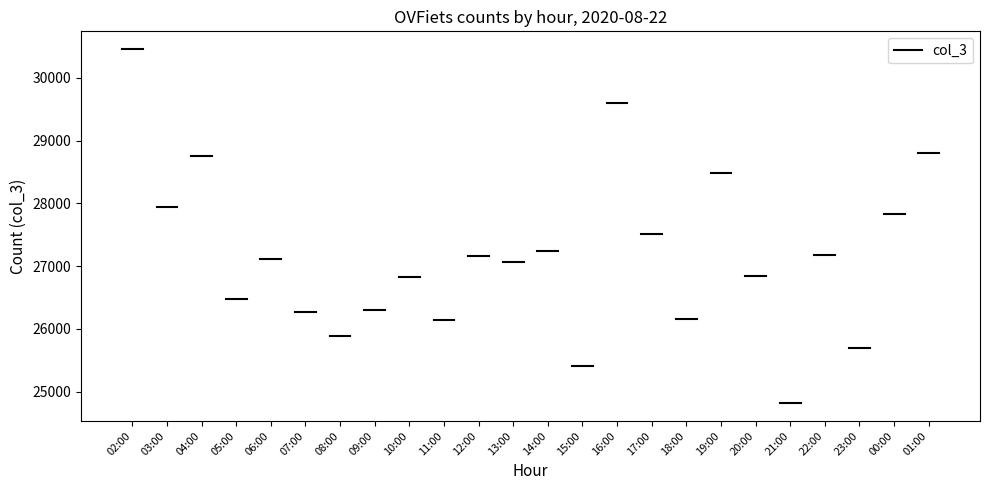

Count the number of categories in the chart.

24